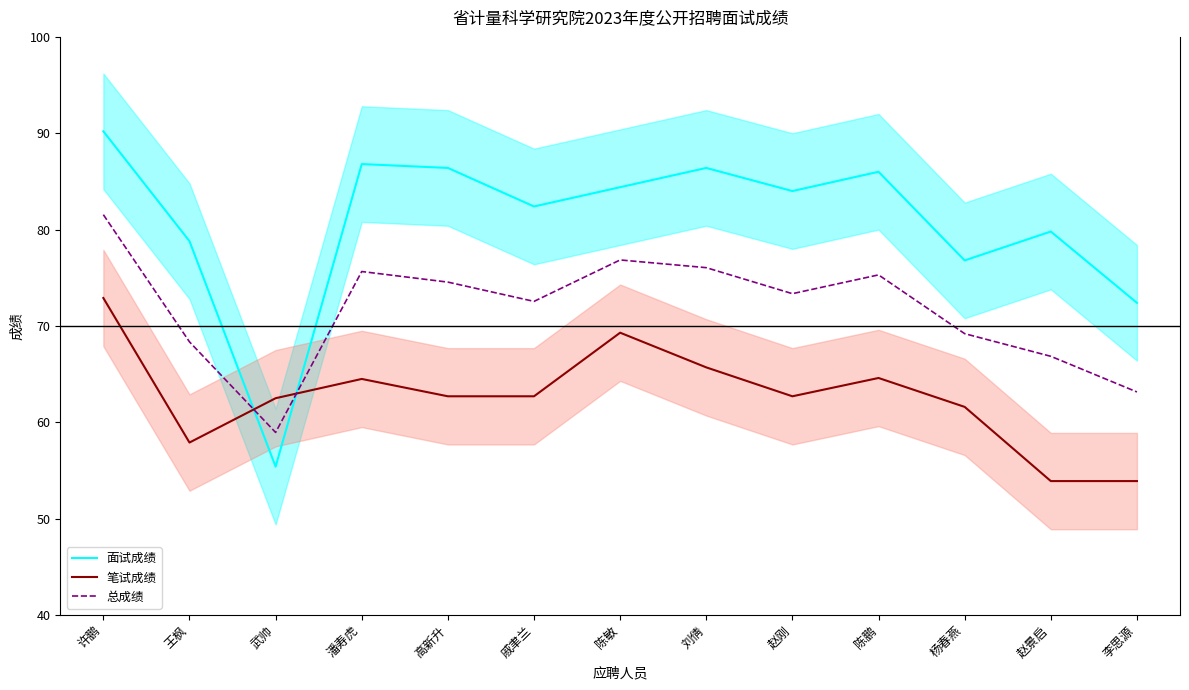

Rank the series by their average value, from highest to lowest.

面试成绩, 总成绩, 笔试成绩